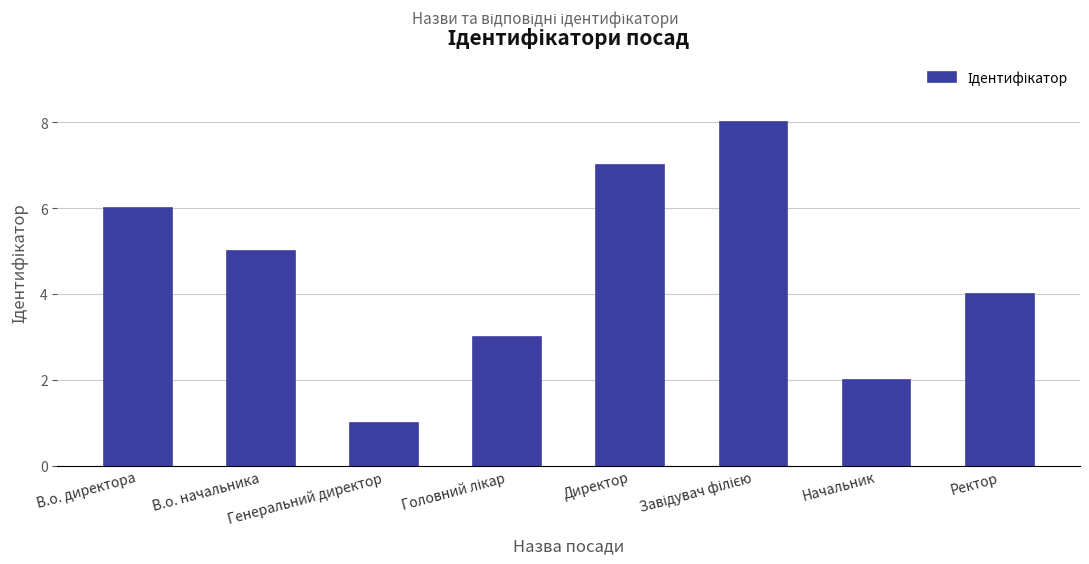

What is the sum of all values?

36